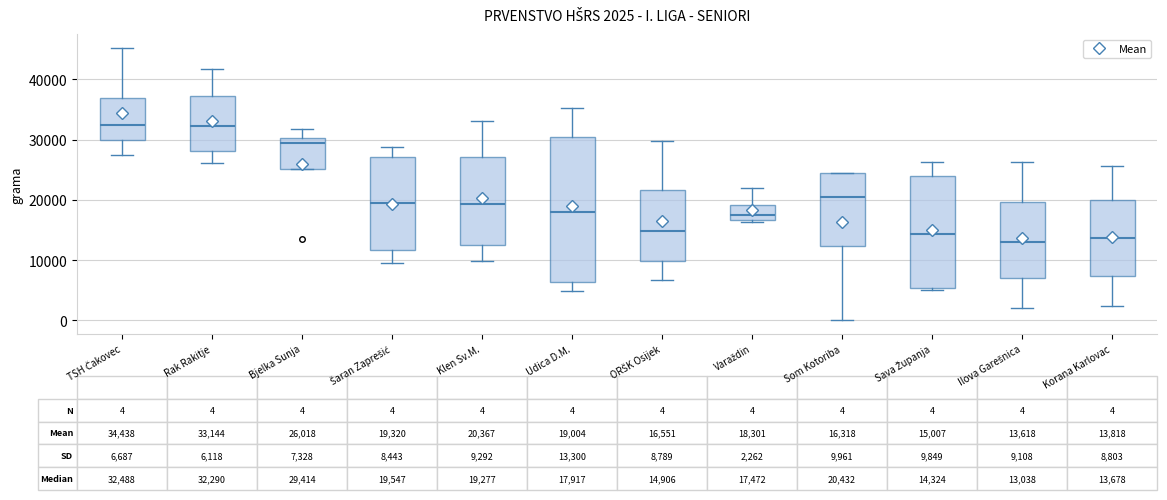

Which box is the tallest, from its lower edge to its upper edge?

Udica D.M.